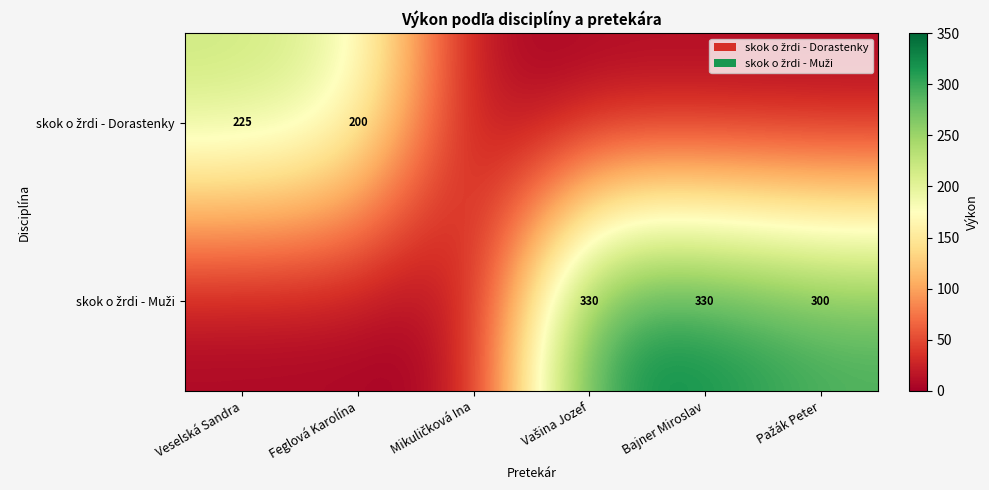

How many distinct data groups are displayed?

2